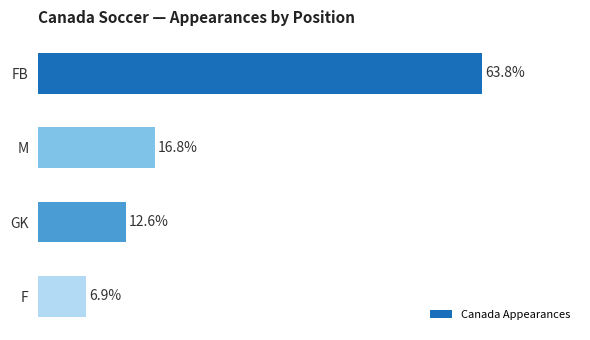

Between F and FB, which is larger?

FB